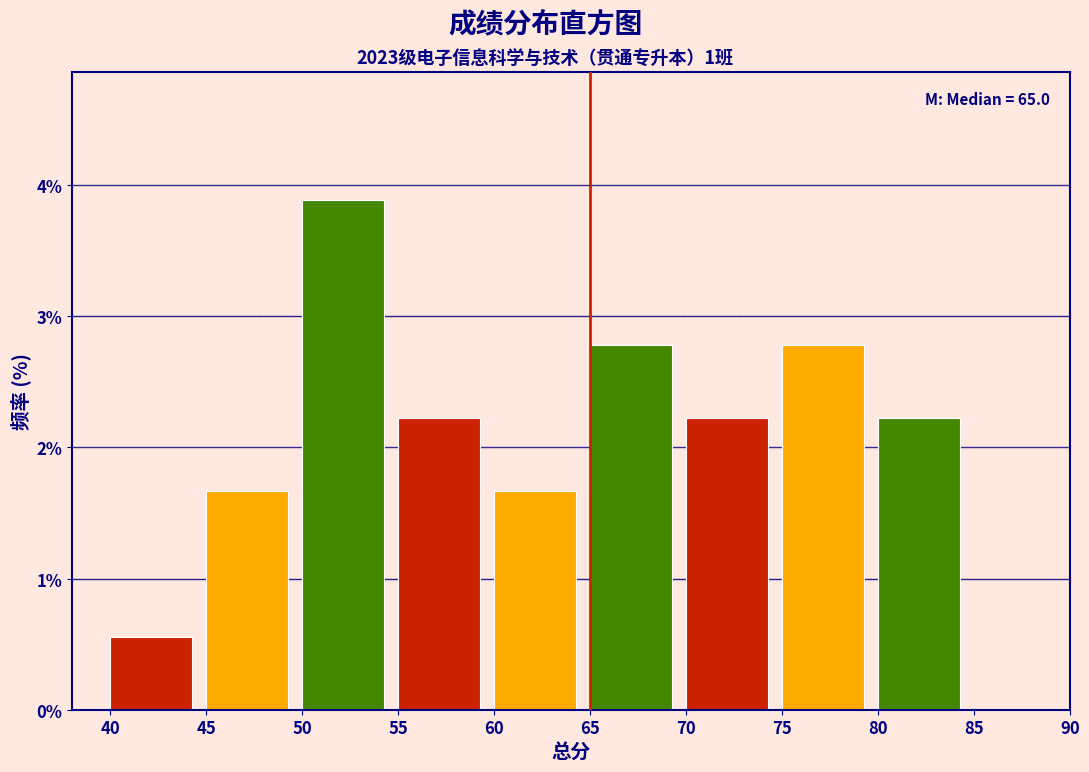

Over which range of the x-axis is the bar tallest?

50 to 55